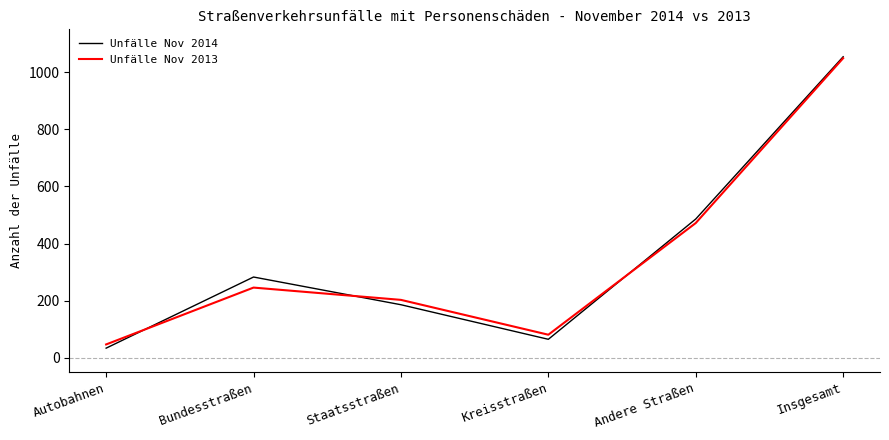

Reading left to right, what are all the values shown in this chart?

Unfälle Nov 2014: 34	283	186	65	486	1054
Unfälle Nov 2013: 47	246	203	81	472	1049